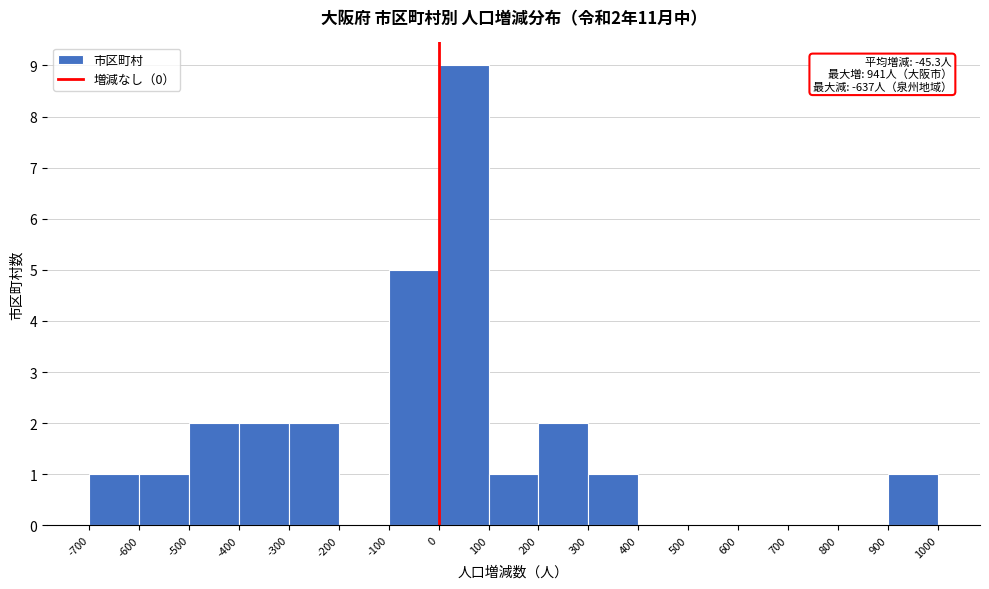

Which range on the x-axis has the tallest bar?

0 to 100